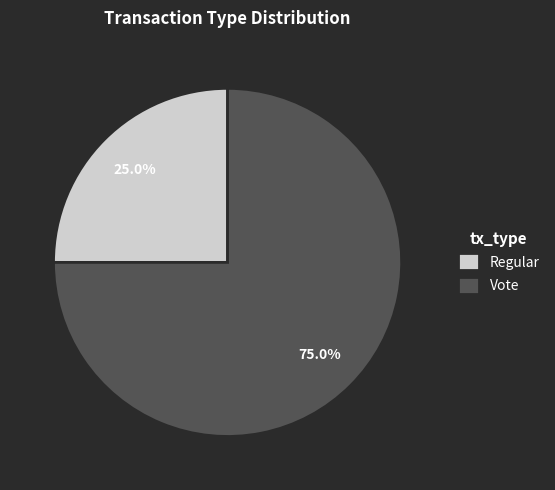

Rank the categories by value from lowest to highest.

Regular, Vote